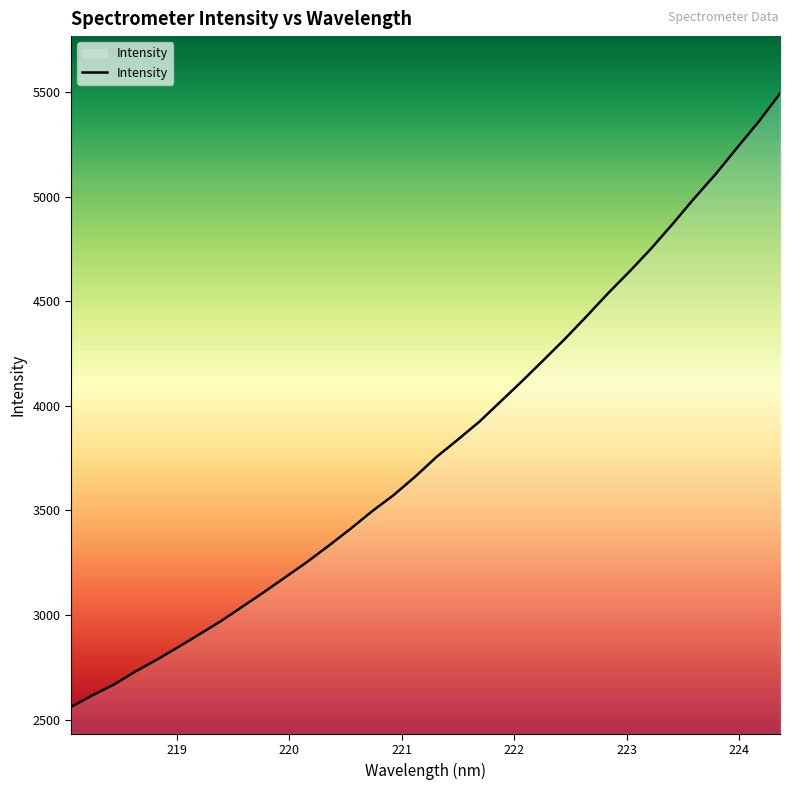

What is the smallest value displayed?

2560.8